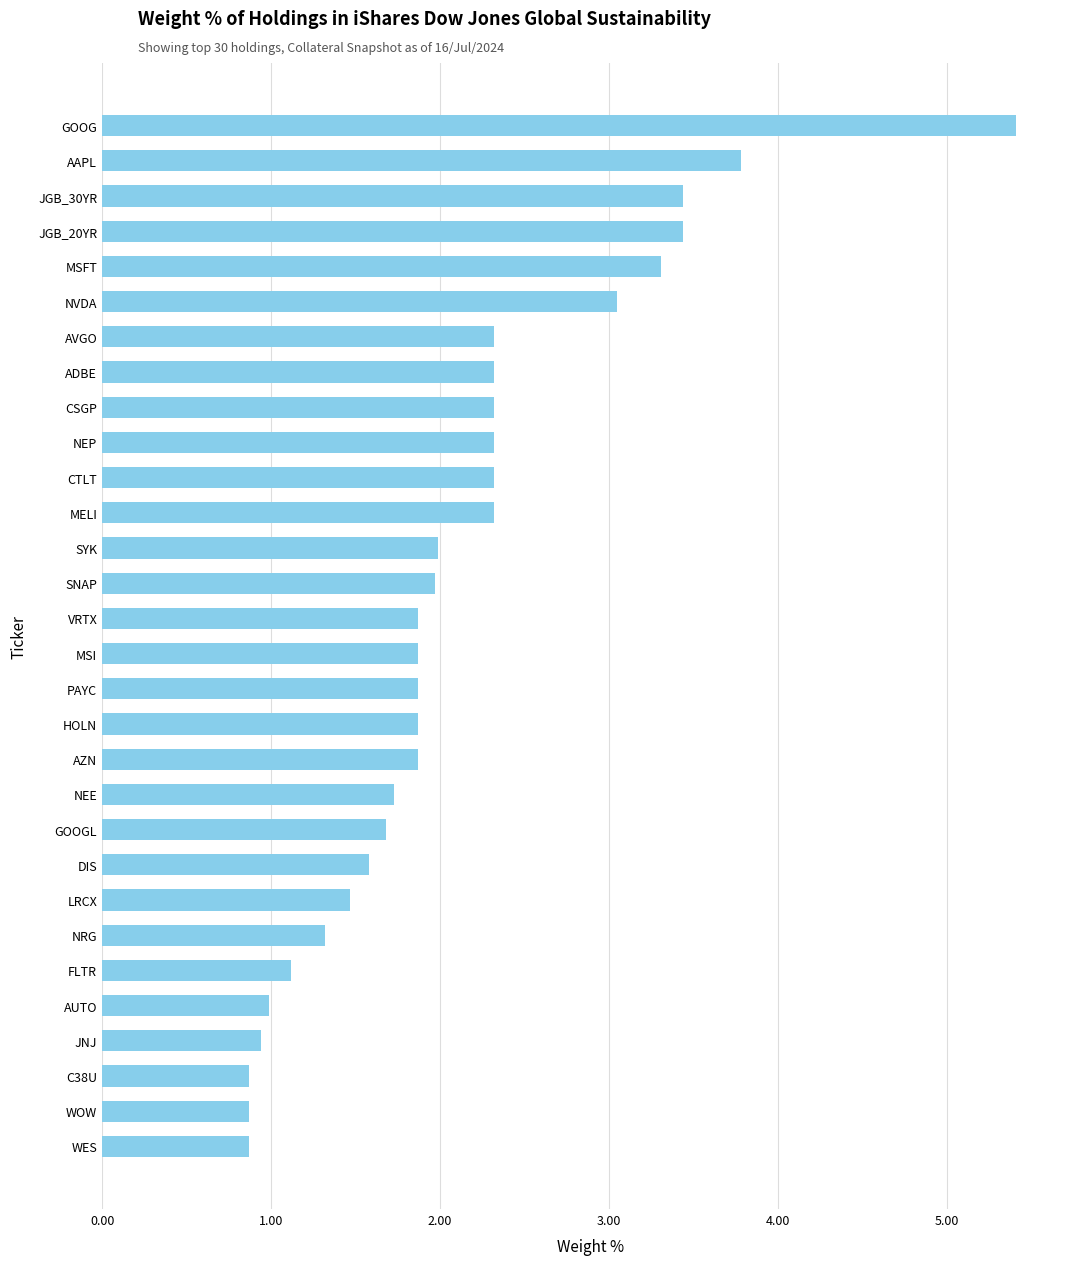

What is the difference between the second highest and second lowest values?

2.9